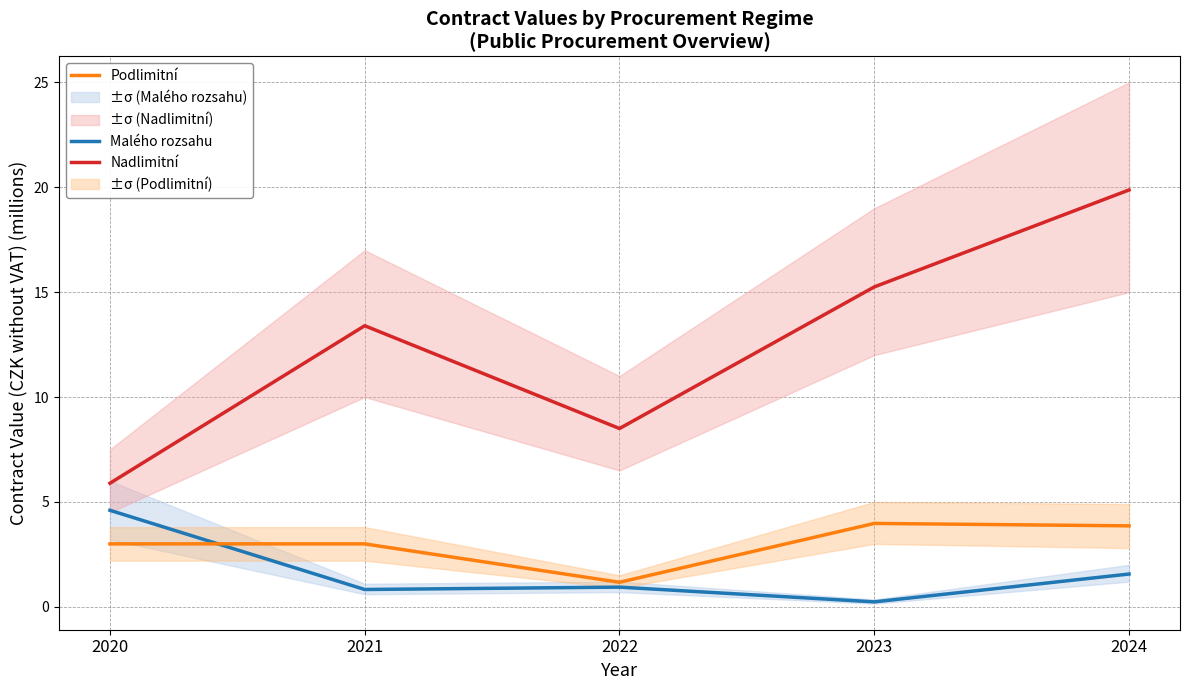

At which category does Podlimitní reach its first local valley?

2022